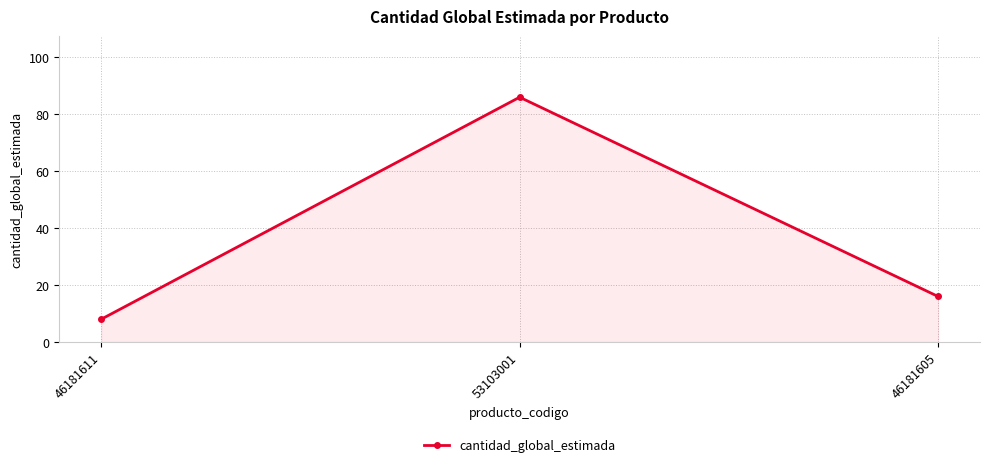

List the labels in order of value, smallest first.

46181611, 46181605, 53103001